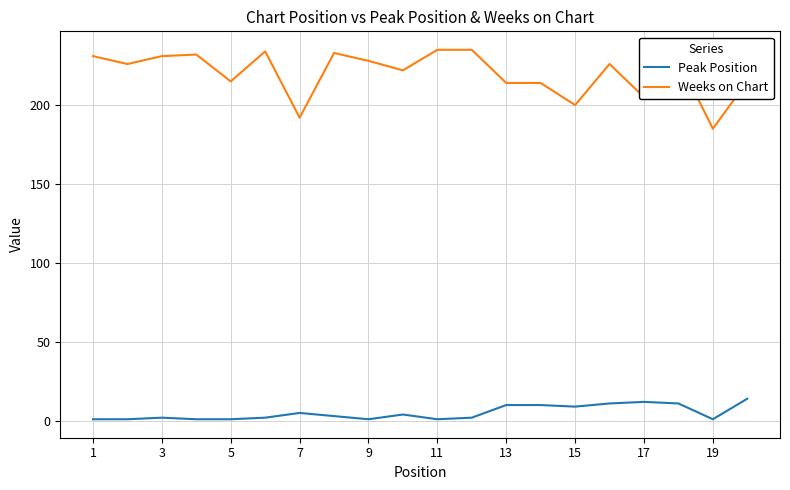

True or false: Peak Position and Weeks on Chart intersect in this chart.

False